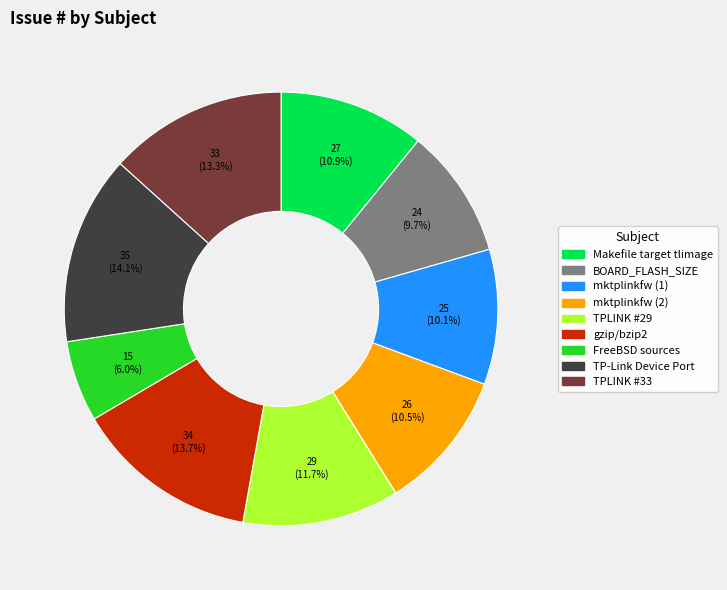

Is there any slice that represents more than half of the pie?

No